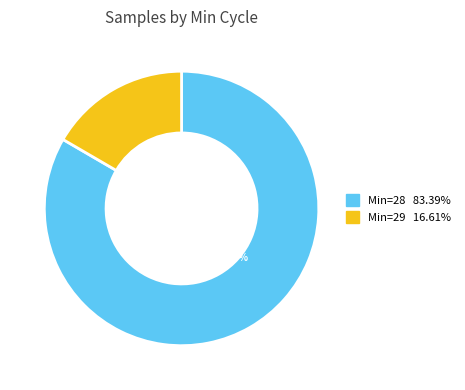

Does any single category account for the majority?

Yes